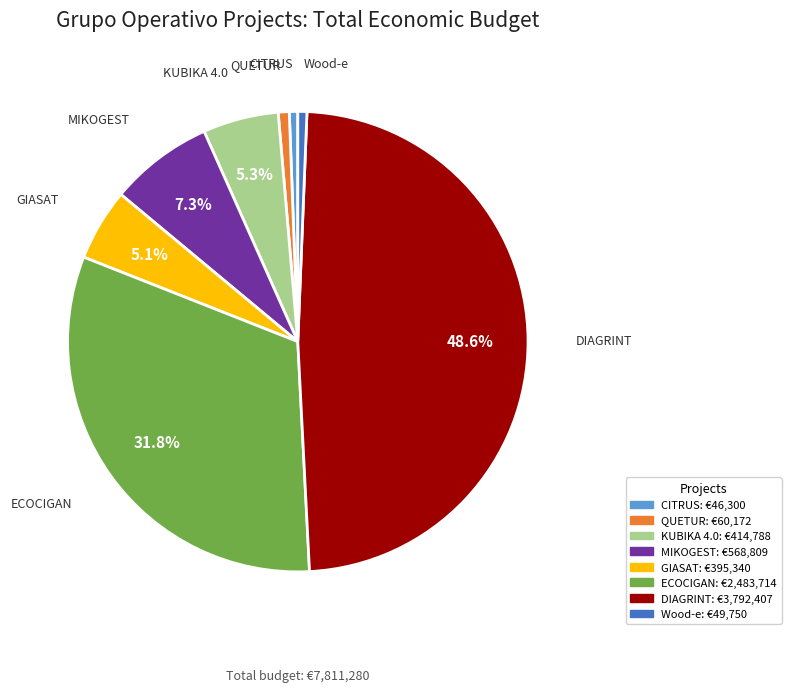

Is there a majority slice in this chart?

No